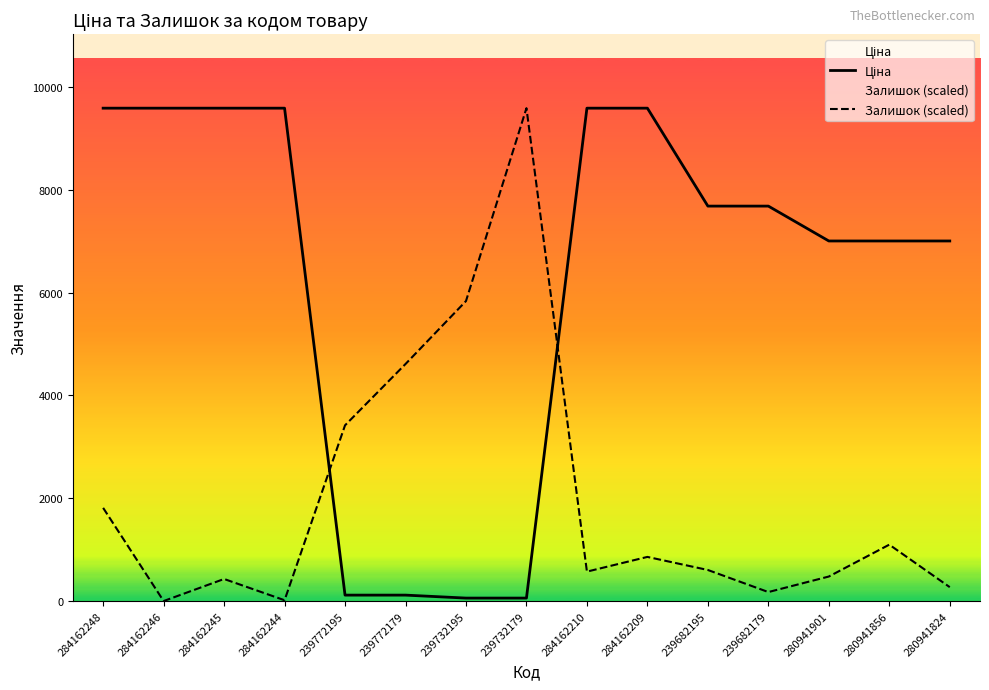

Rank the series by their average value, from highest to lowest.

Ціна, Залишок (scaled)